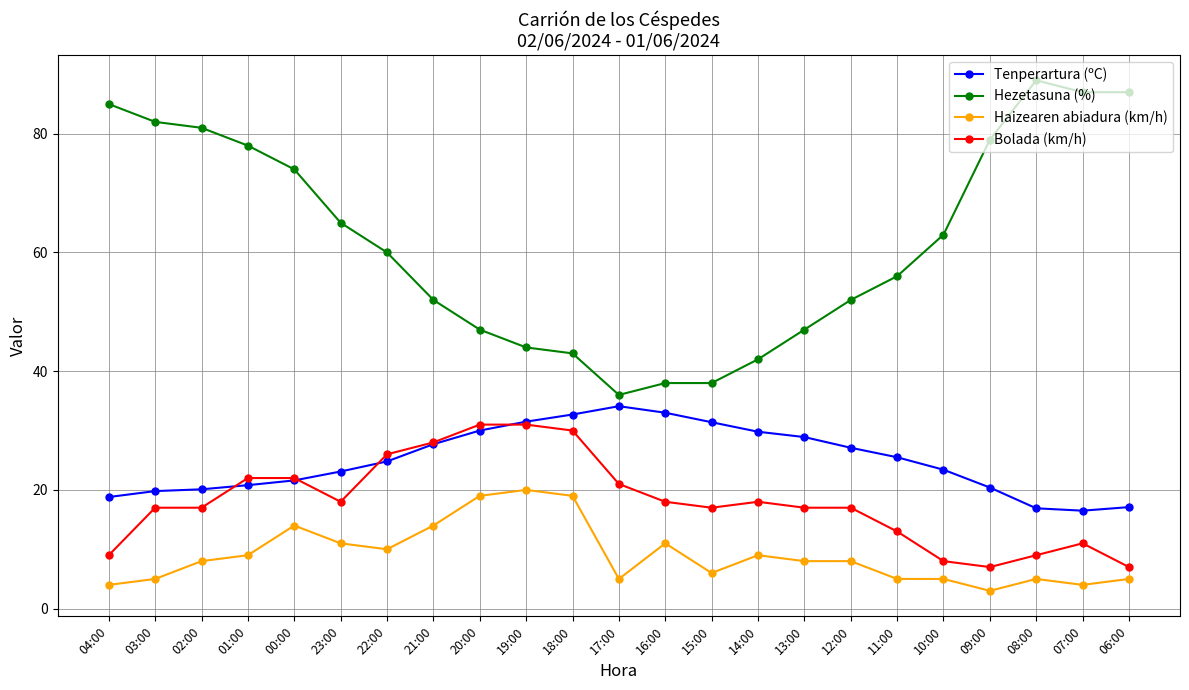

What is the minimum value shown in the chart?

3.0